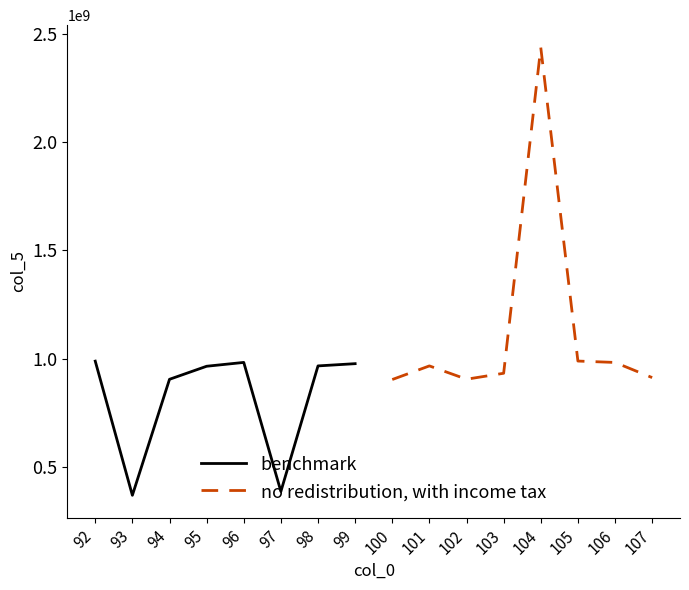

The value of benchmark at 98 is 966376794. True or false?

True